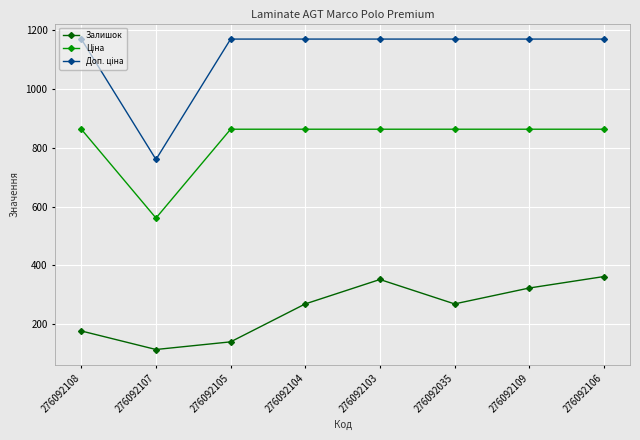

Is this an area chart (filled region under the line)?

No